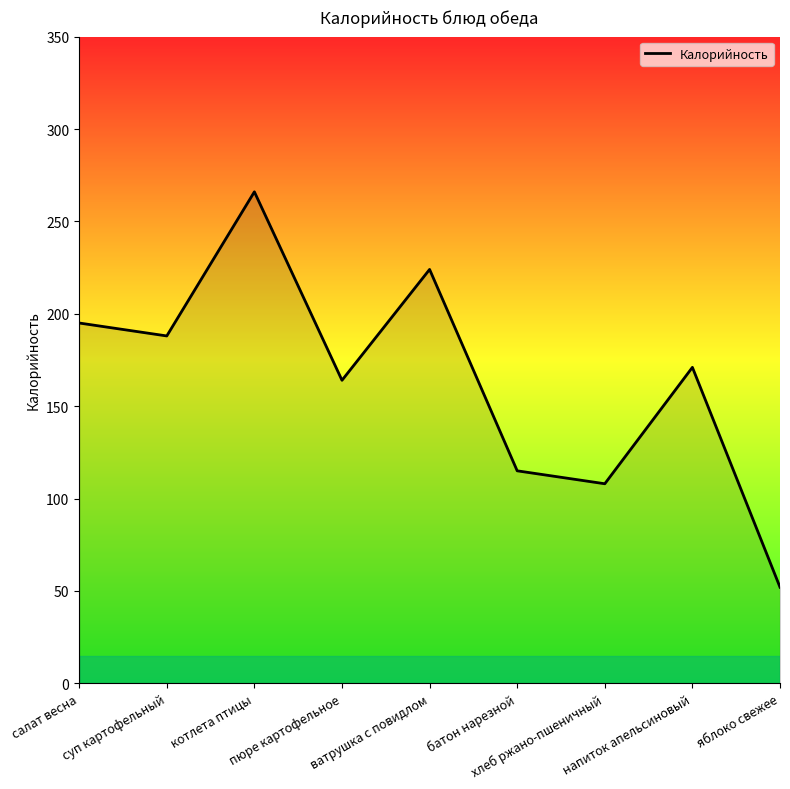

Which label corresponds to the largest value in the chart?

котлета птицы